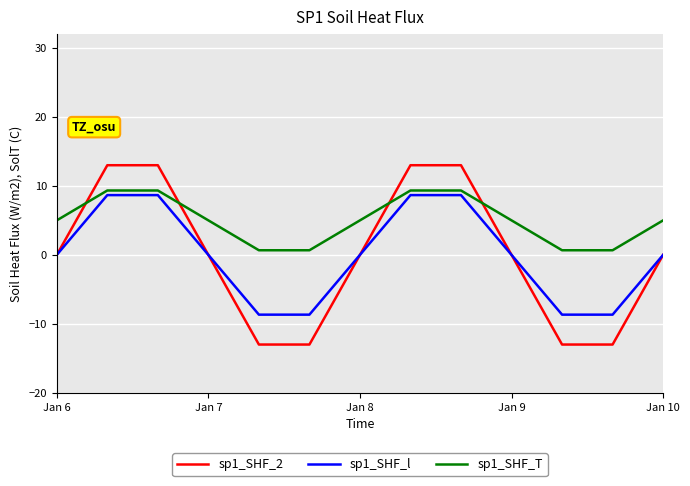

Which series has the largest total across all categories?

sp1_SHF_T